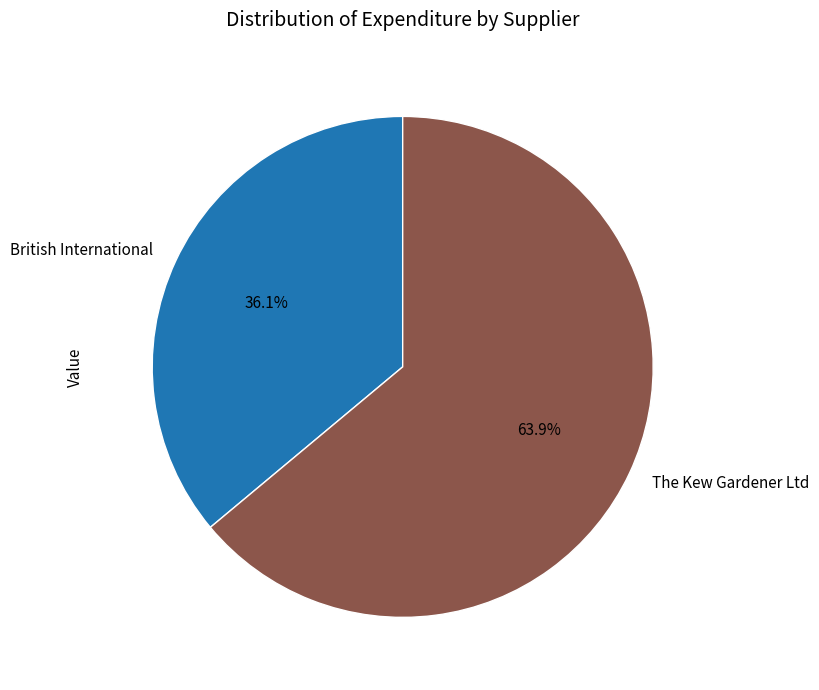

What is the ratio of the value at British International to the value at The Kew Gardener Ltd?

0.6